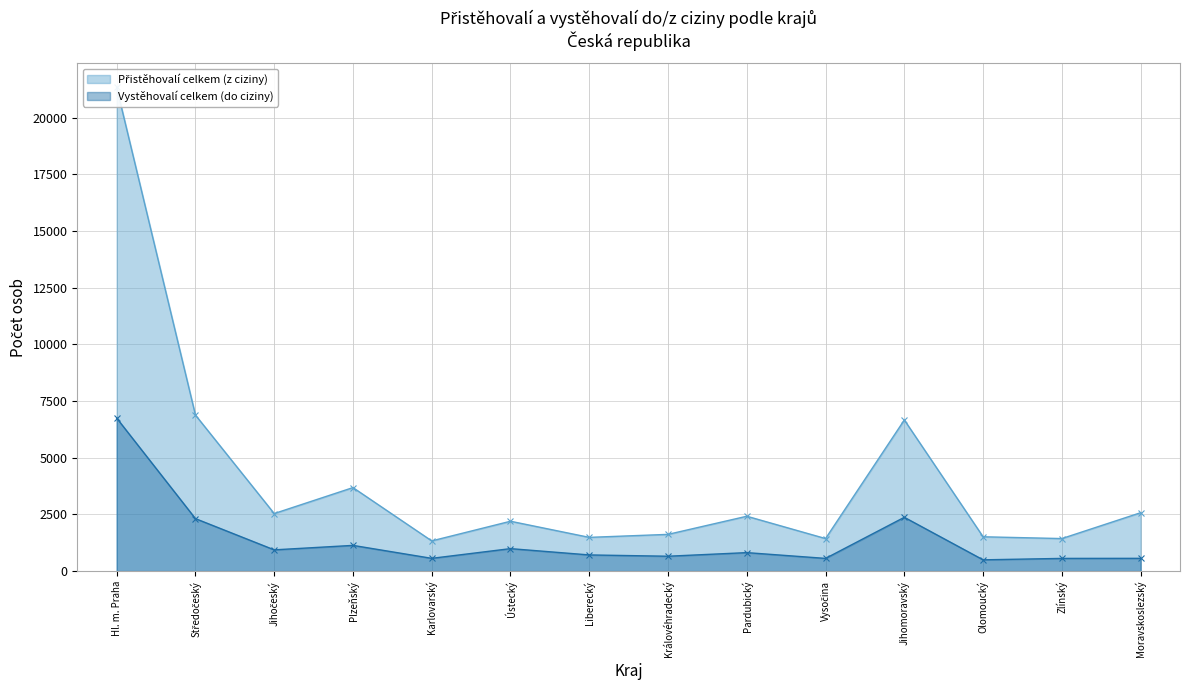

What is the value of the Vystěhovalí celkem (do ciziny) point at the 11th from the left?

2373